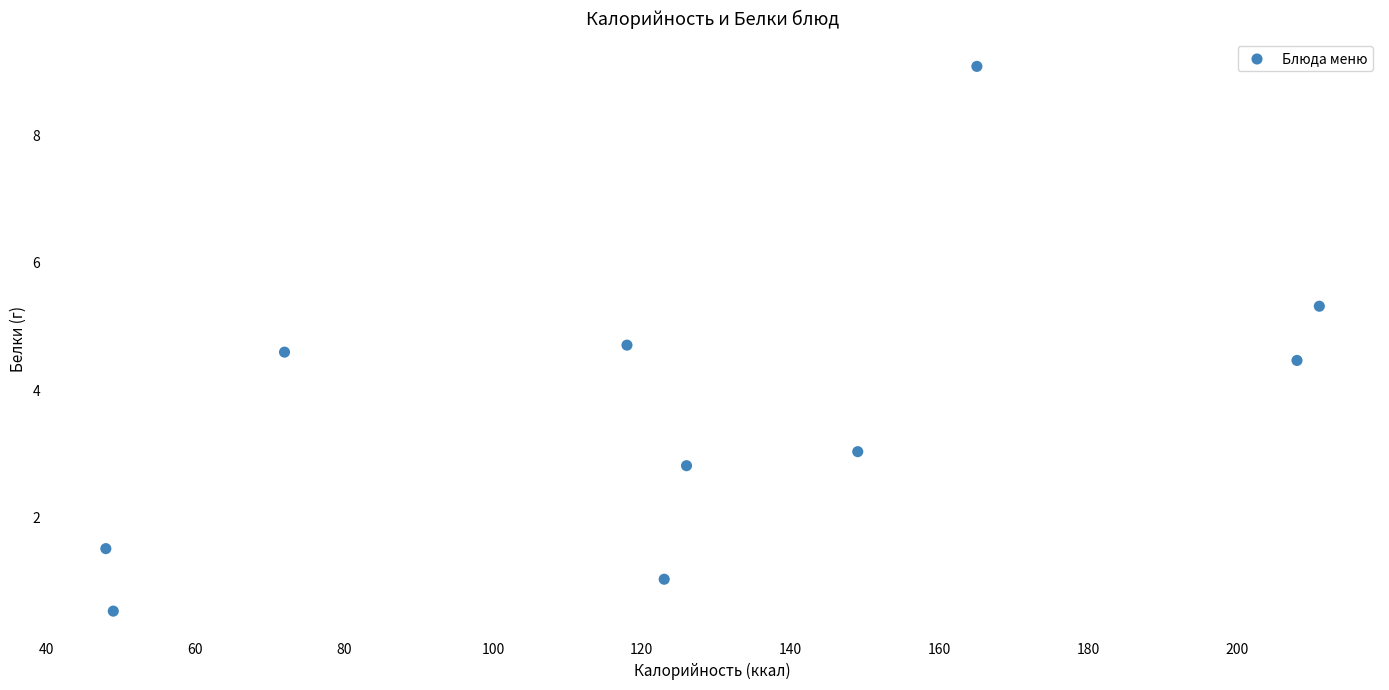

What Y value in the scatter plot is closest to 4?

4.5